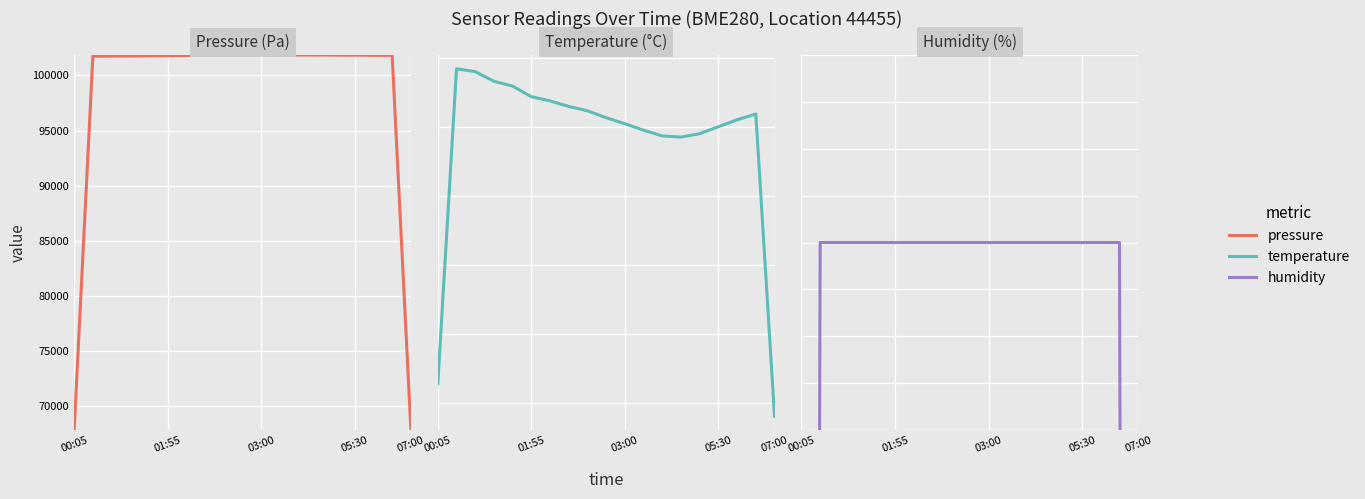

The value of Temperature (°C) at 8 is 13.2. True or false?

True